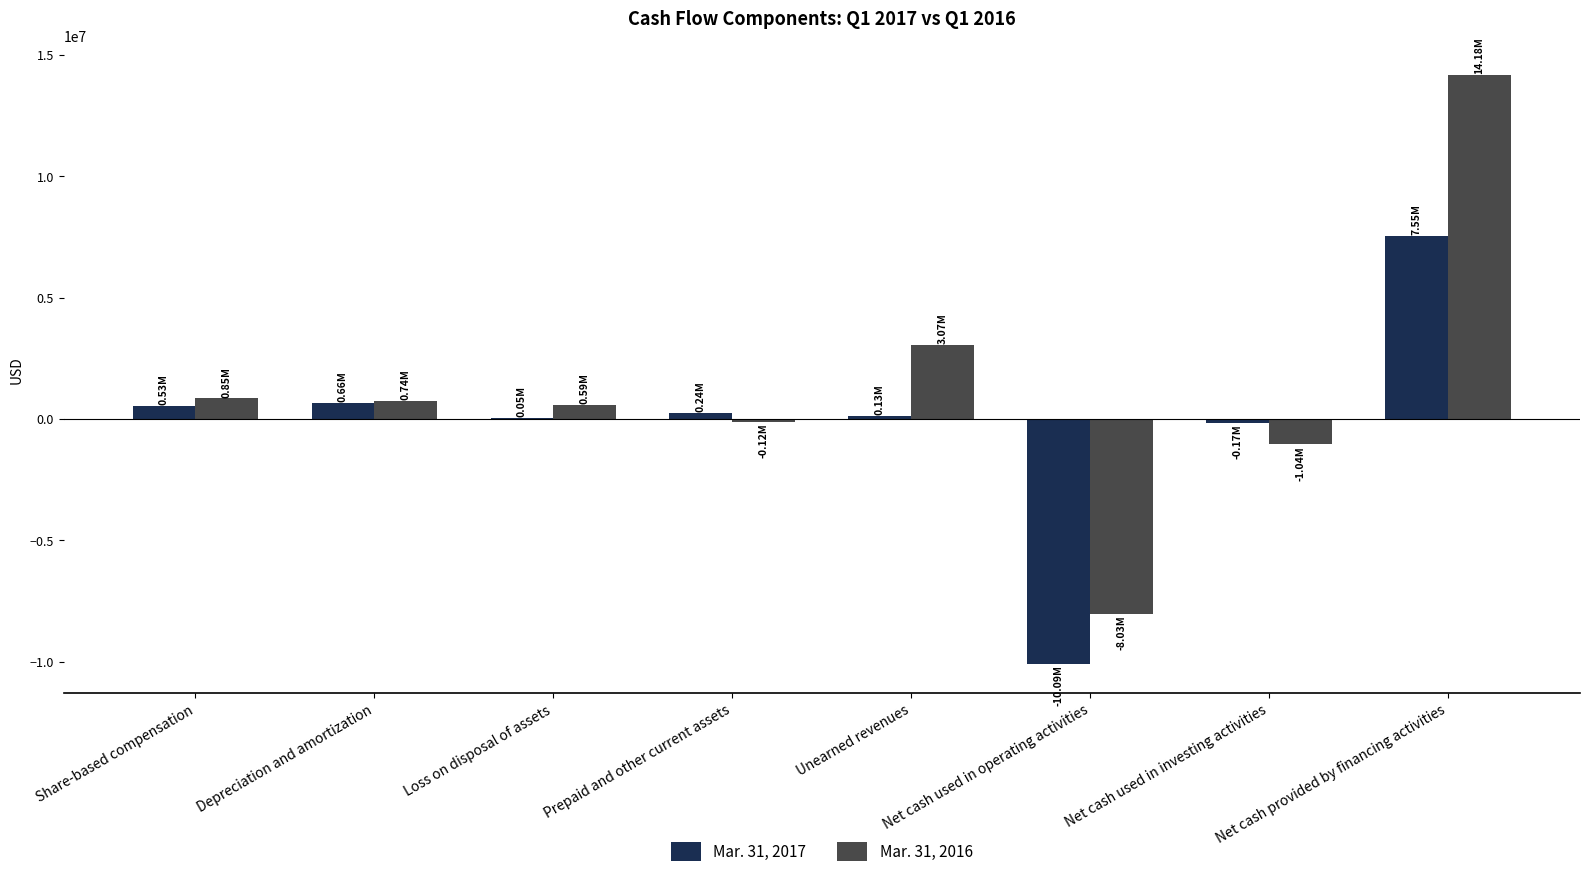

Which label corresponds to the largest value in the chart?

Net cash provided by financing activities